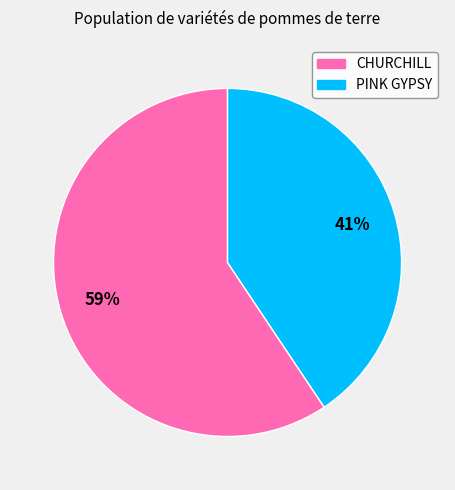

To the nearest percent, what portion does CHURCHILL represent?

59%